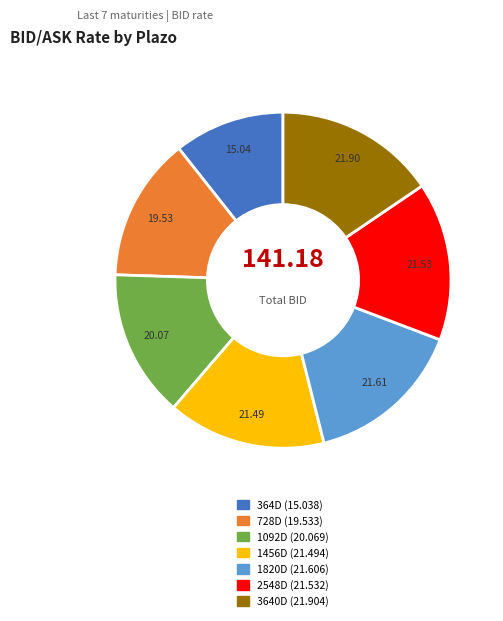

Does 364D represent more than half of the total?

No